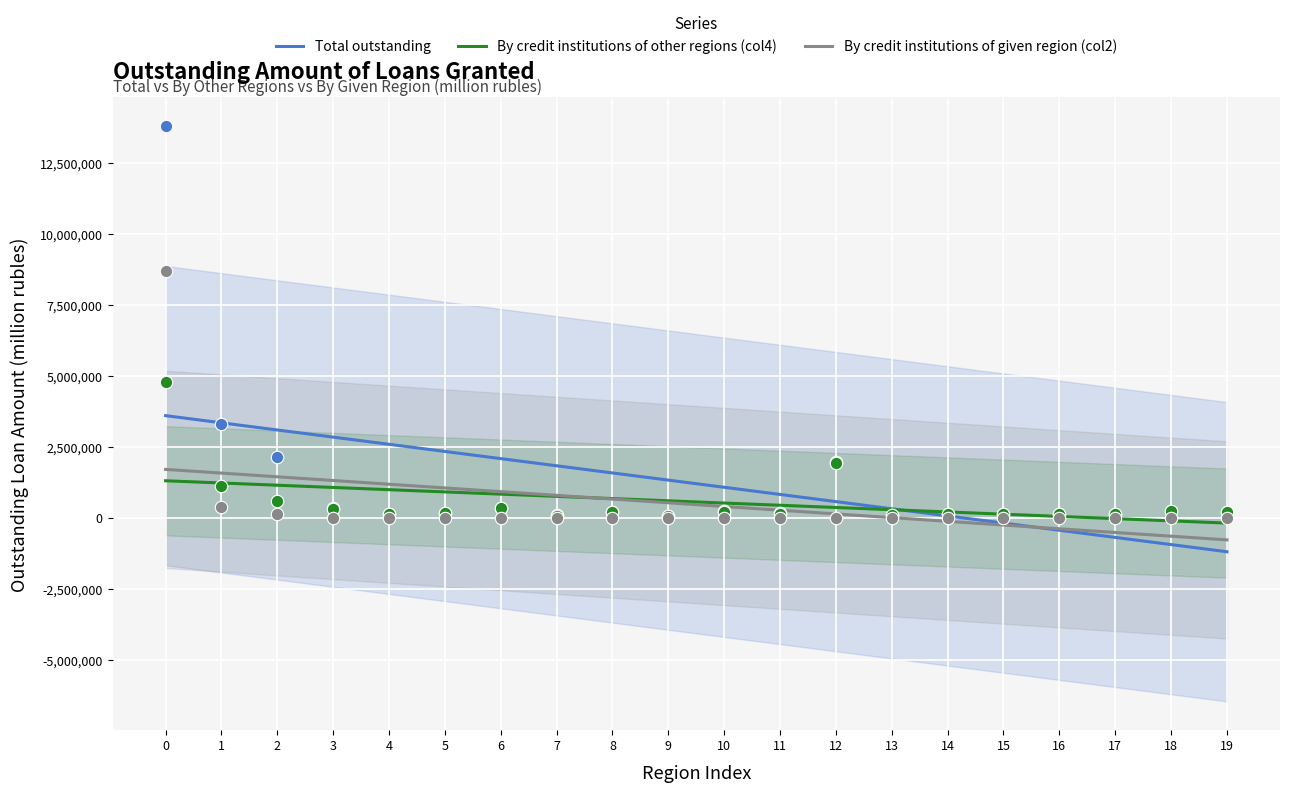

What are all the series names shown in the legend?

Total outstanding, By credit institutions of other regions (col4), By credit institutions of given region (col2)